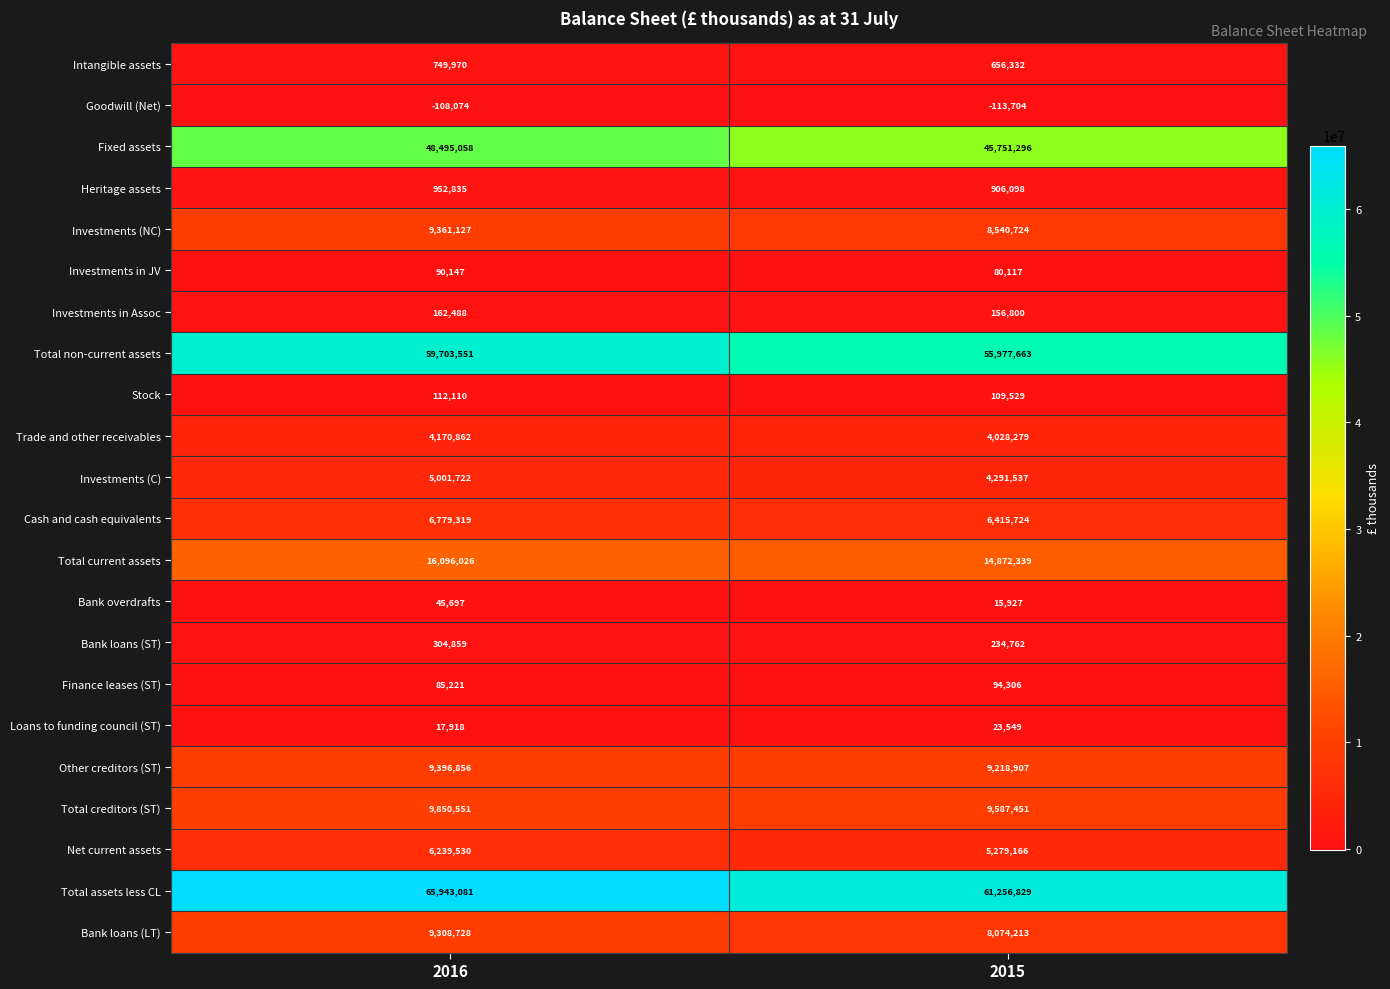

What is the total value across all series at 2015?

235457844